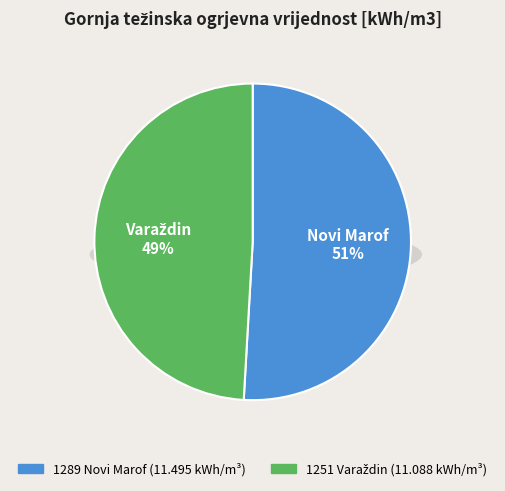

To the nearest percent, what is the average slice percentage?

50%